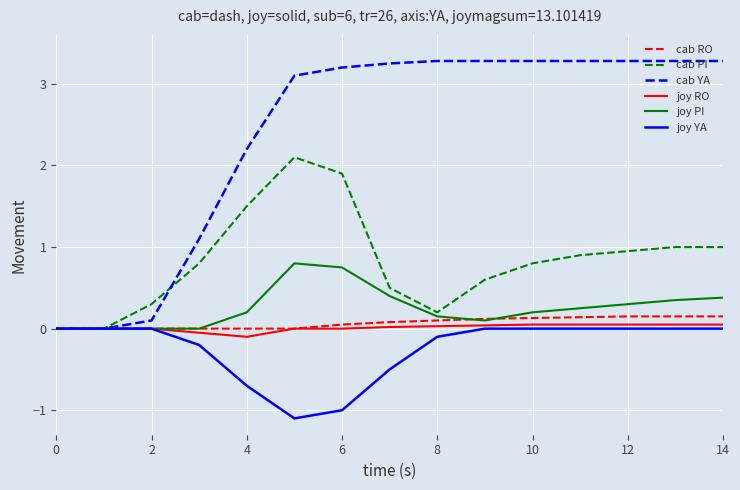

Which series has the largest total across all categories?

cab YA